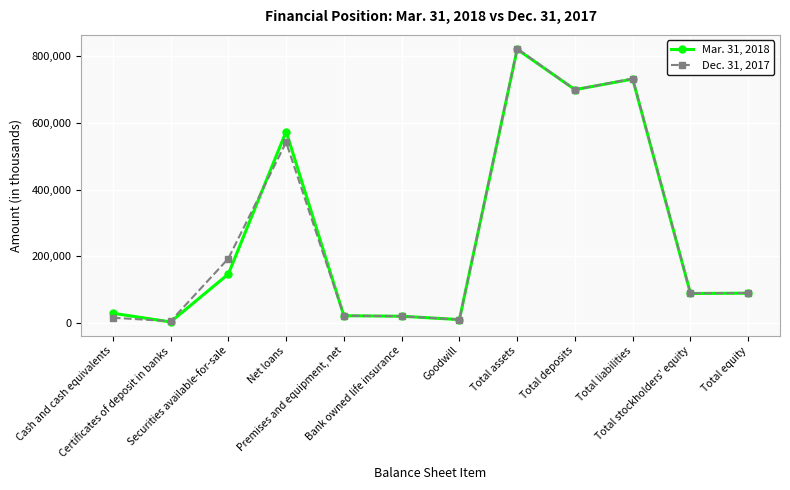

At which label does Mar. 31, 2018 reach its peak?

Total assets